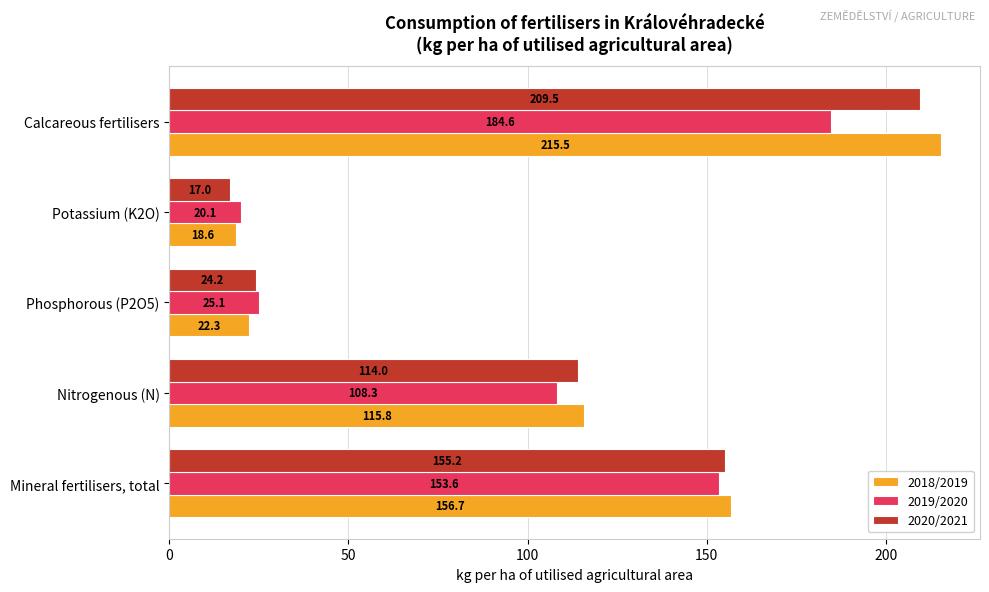

List the series in order of their peak value, lowest first.

2019/2020, 2020/2021, 2018/2019